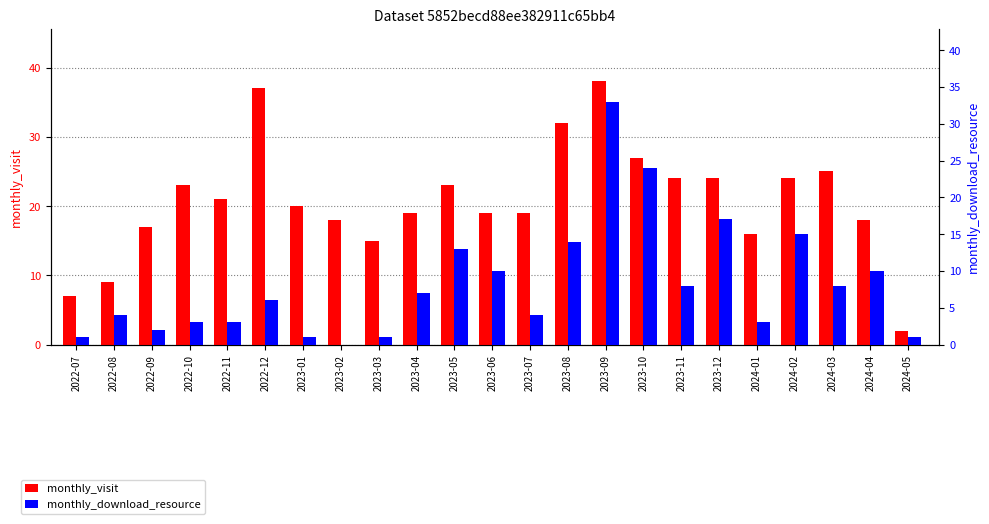

Is it true that monthly_visit equals 25 at 2023-04?

False